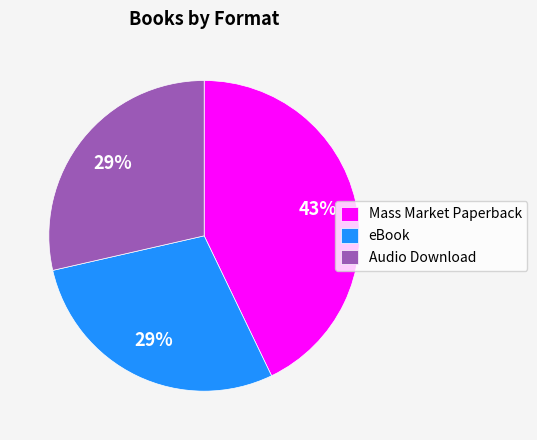

Is it true that eBook is 29% of the pie?

True